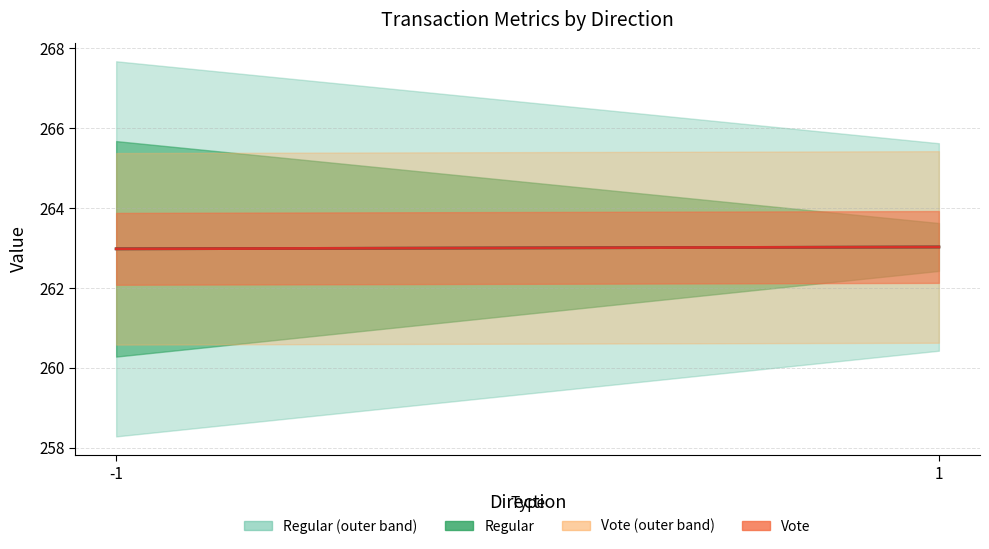

What is the average value of the Vote (mean) series?

263.0